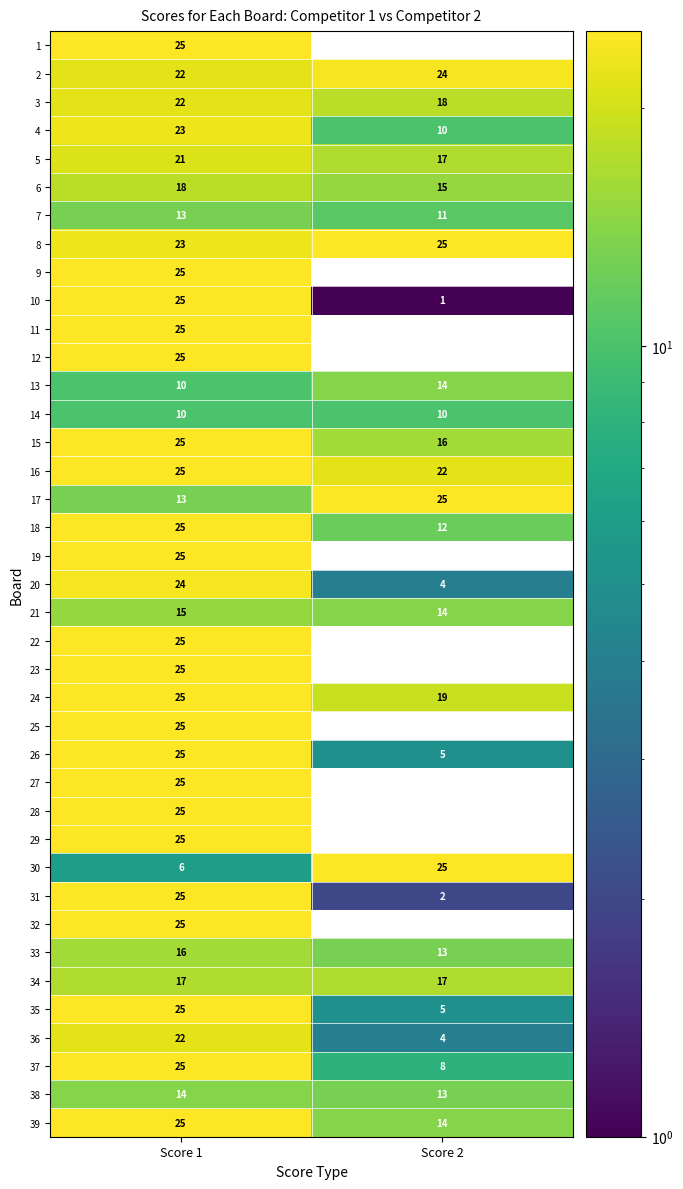

The value of 38 at Score 2 is 13. True or false?

True